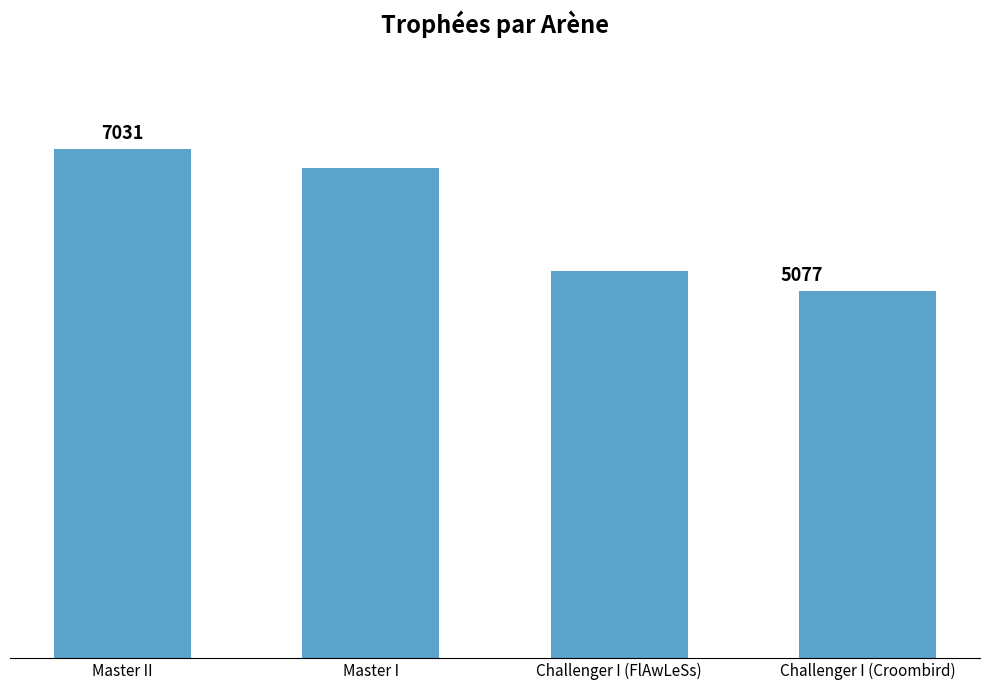

At which category does the chart reach its minimum across all series?

Challenger I (Croombird)